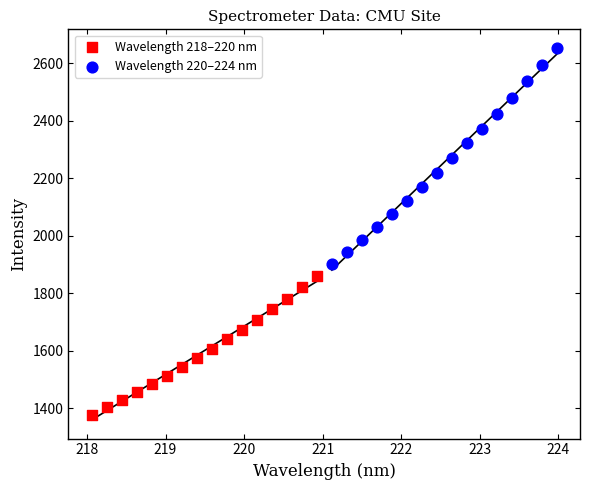

Which series reaches the maximum Y coordinate?

Wavelength 220–224 nm